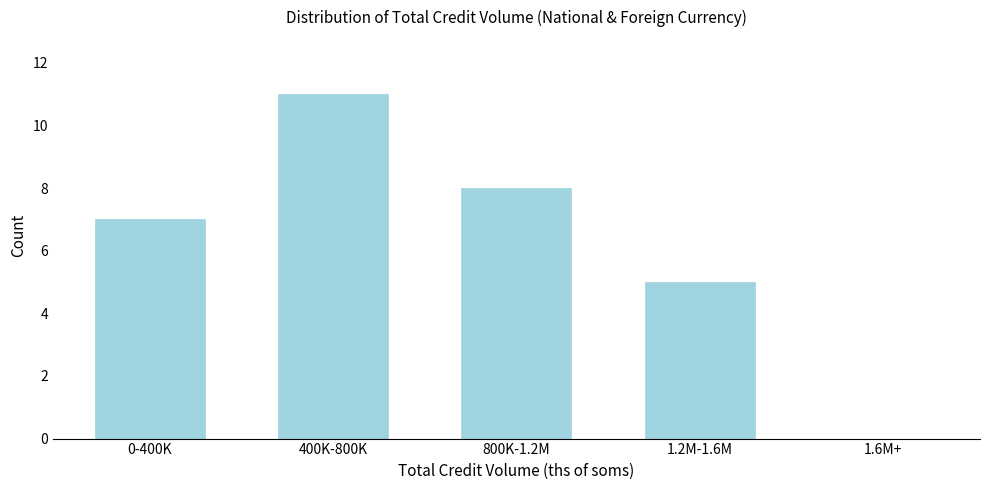

Reading right to left, transcribe all the data shown in this chart.

1.6M+=0	1.2M-1.6M=5	800K-1.2M=8	400K-800K=11	0-400K=7